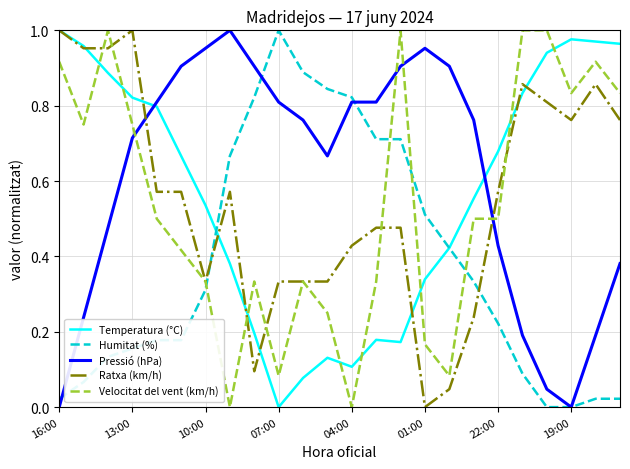

Which series has the largest total across all categories?

Pressió (hPa)